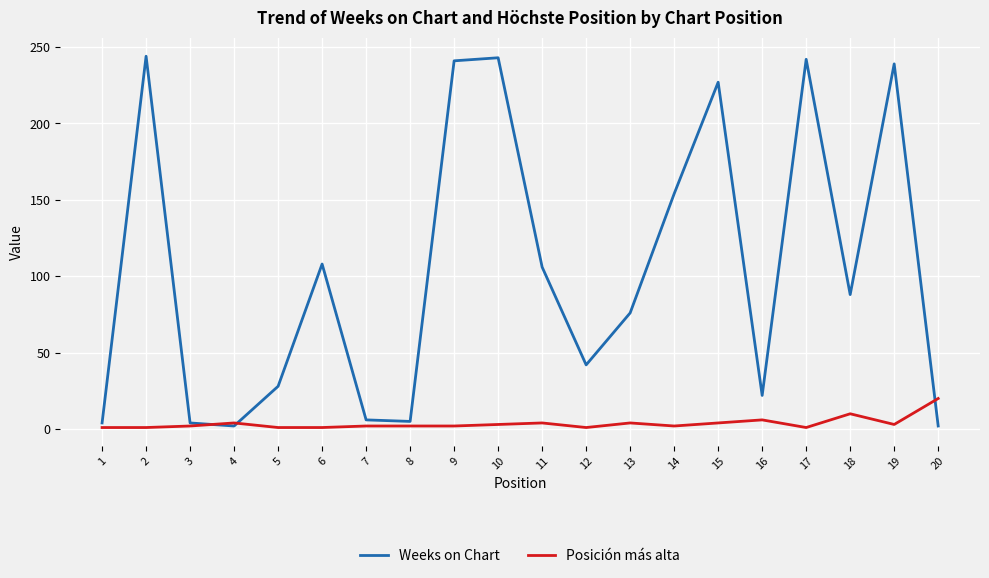

The Posición más alta series shows 1 at 17. True or false?

True